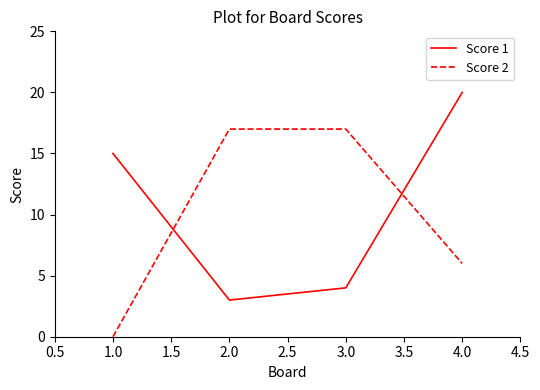

What position from the right is 1.0?

4